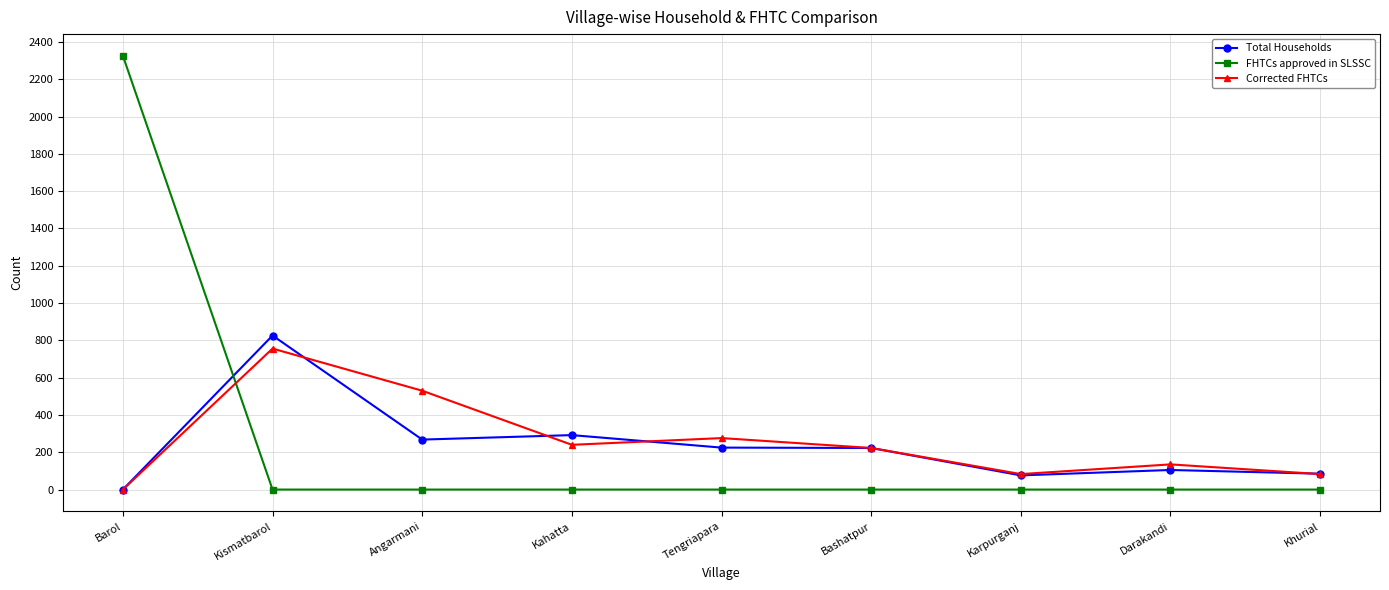

Where do Corrected FHTCs and FHTCs approved in SLSSC first cross each other?

Barol and Kismatbarol